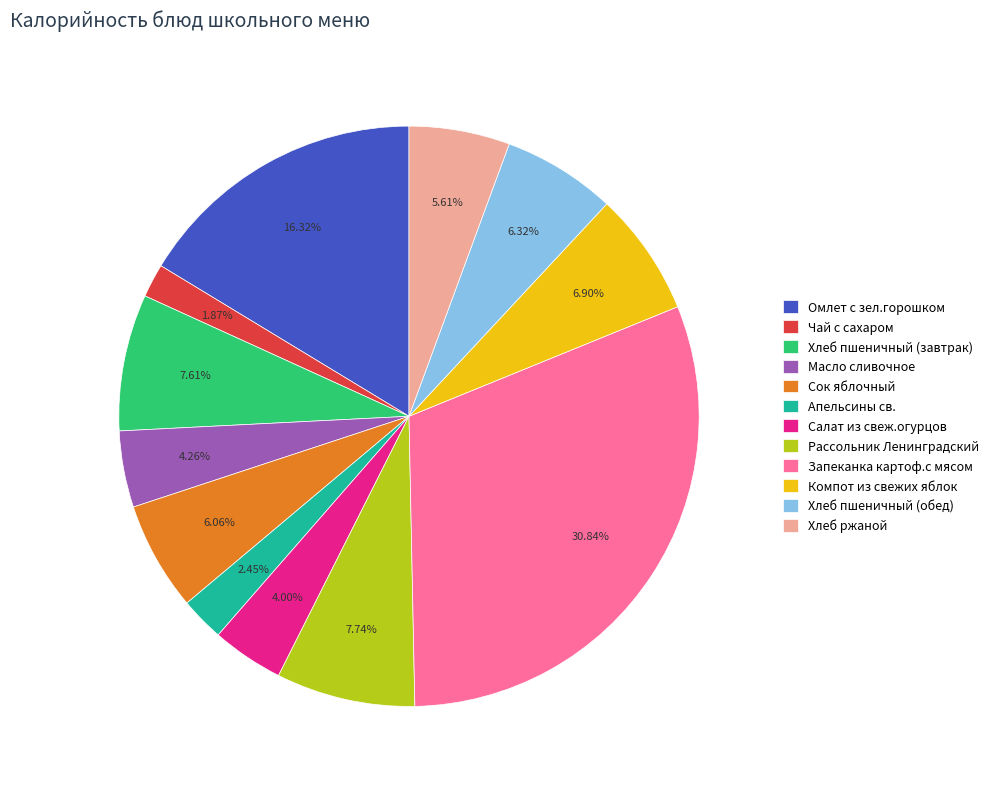

How many segments does this pie chart have?

12